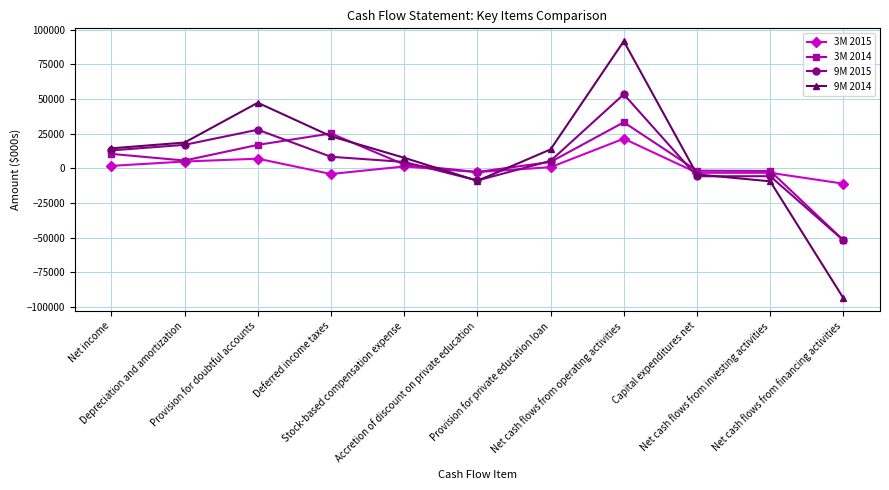

True or false: 9M 2015 and 9M 2014 intersect in this chart.

True